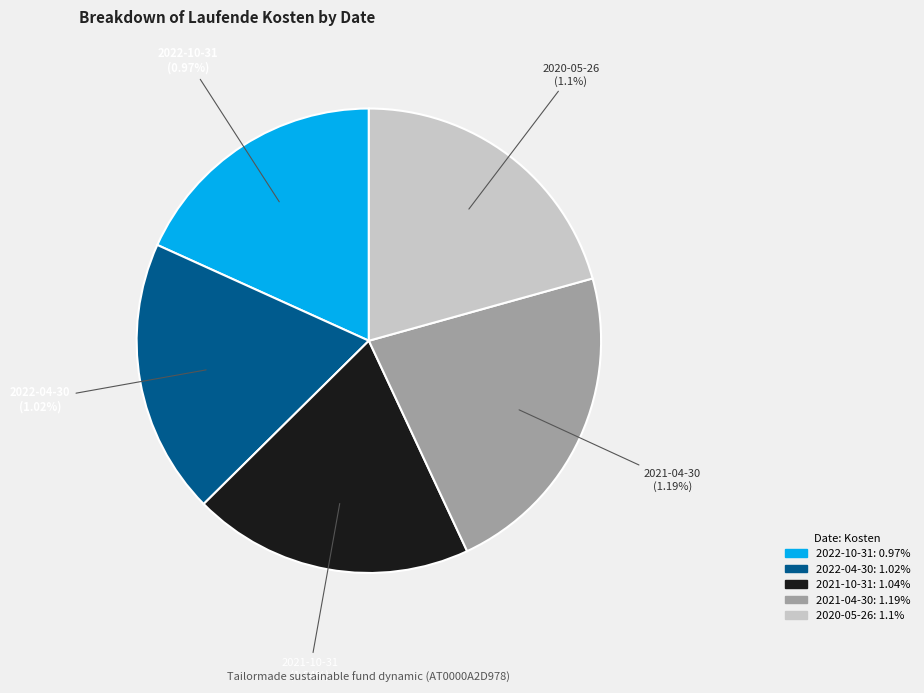

Is there a majority slice in this chart?

No